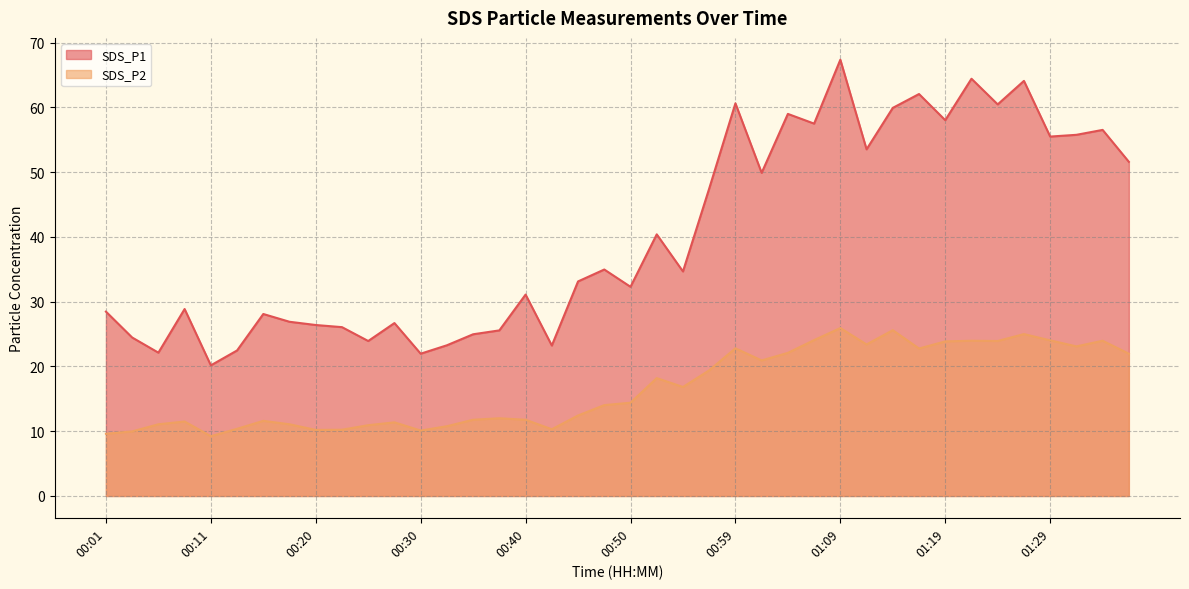

What is the difference between the highest and lowest values at 22?

17.8